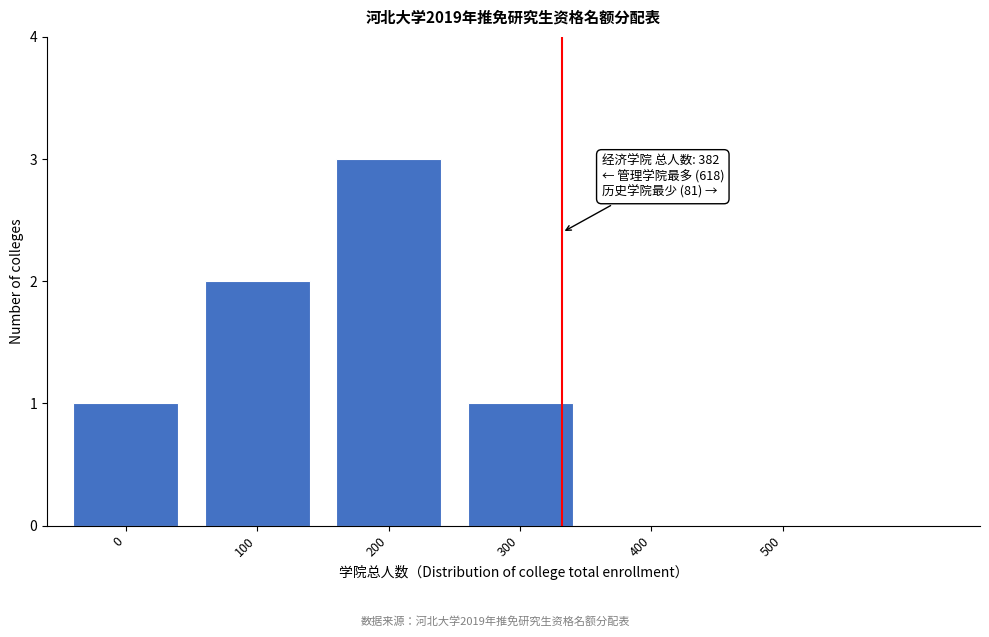

Reading right to left, transcribe all the data shown in this chart.

500=0	400=0	300=1	200=3	100=2	0=1